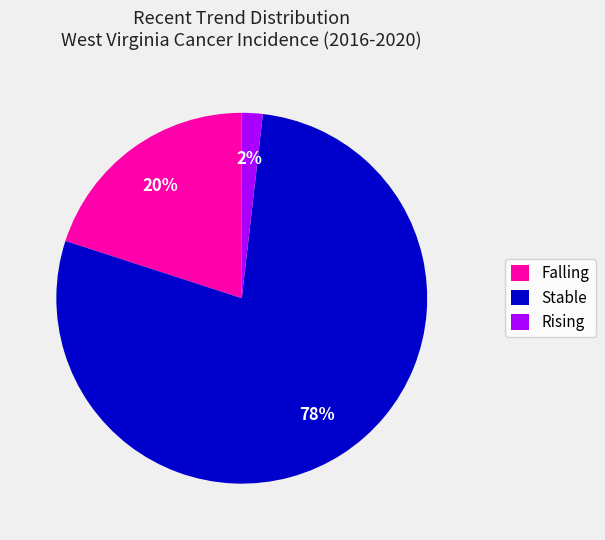

To the nearest percent, what portion does Rising represent?

2%